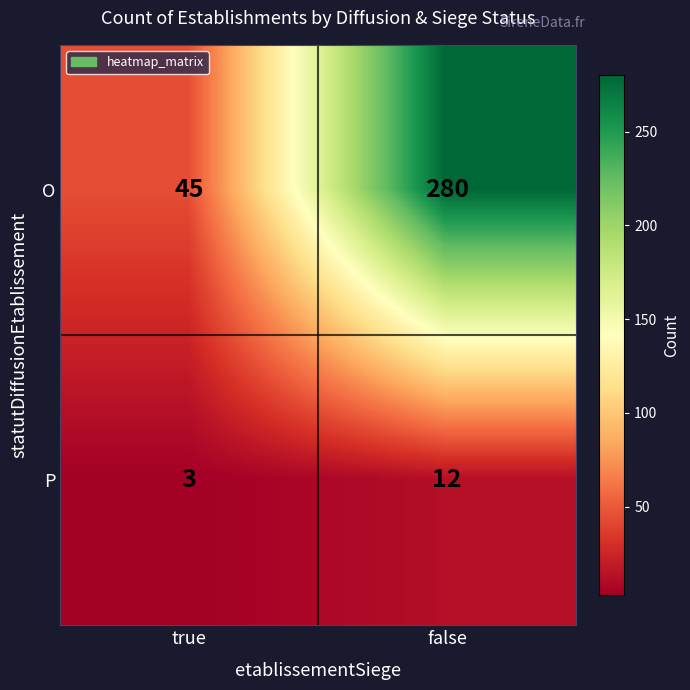

What is the smallest value displayed?

3